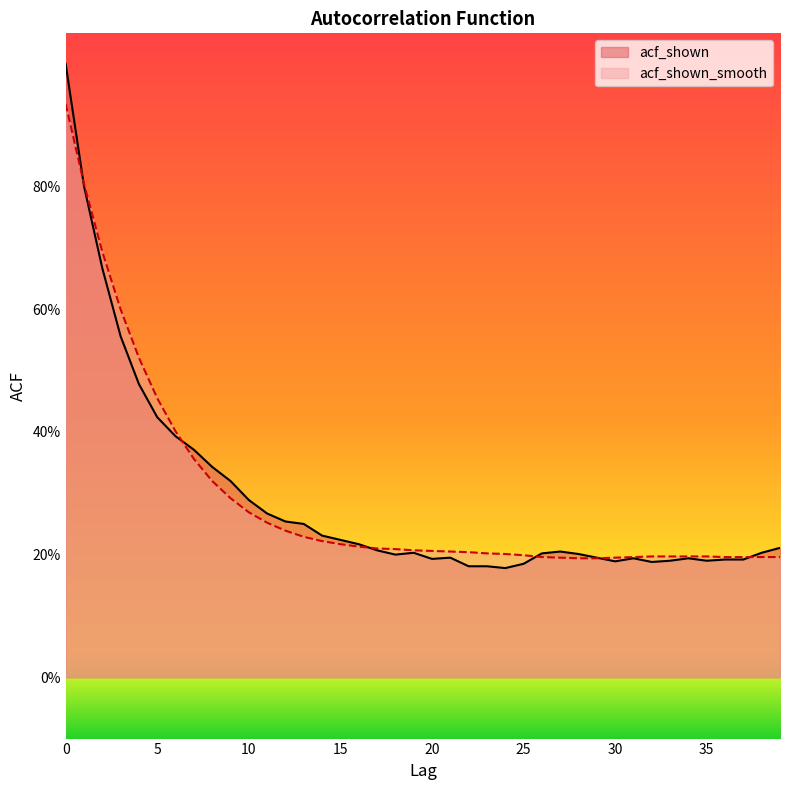

Which has a higher value, 31 or 39?

39